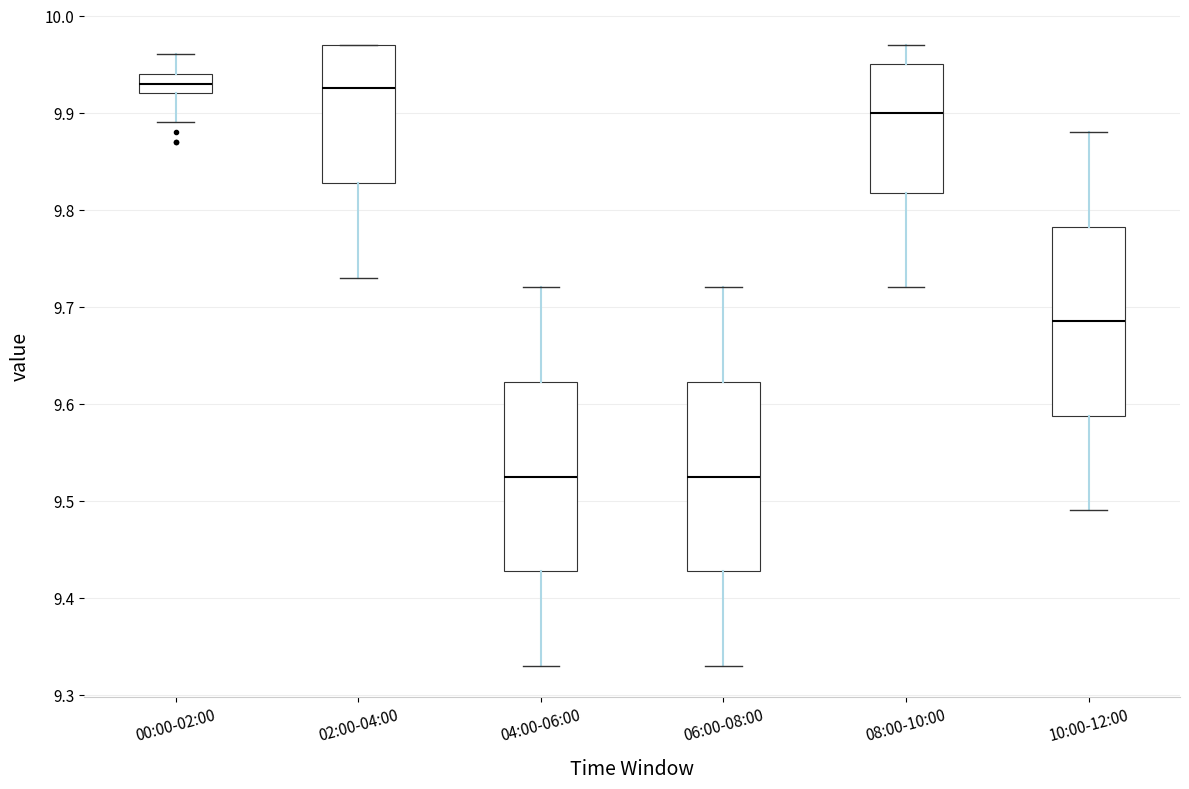

Reading left to right, transcribe this box plot: for each box, give where its median line is, the range the box spans, and where its two whiskers end, as read against the y-axis. The values are not printed on the chart, so give them approximately, as read against the axis.

00:00-02:00: median 9.93, box 9.92 to 9.94, whiskers 9.89 to 9.96
02:00-04:00: median 9.93, box 9.83 to 9.97, whiskers 9.73 to 9.97
04:00-06:00: median 9.53, box 9.43 to 9.62, whiskers 9.33 to 9.72
06:00-08:00: median 9.53, box 9.43 to 9.62, whiskers 9.33 to 9.72
08:00-10:00: median 9.90, box 9.82 to 9.95, whiskers 9.72 to 9.97
10:00-12:00: median 9.69, box 9.59 to 9.78, whiskers 9.49 to 9.88